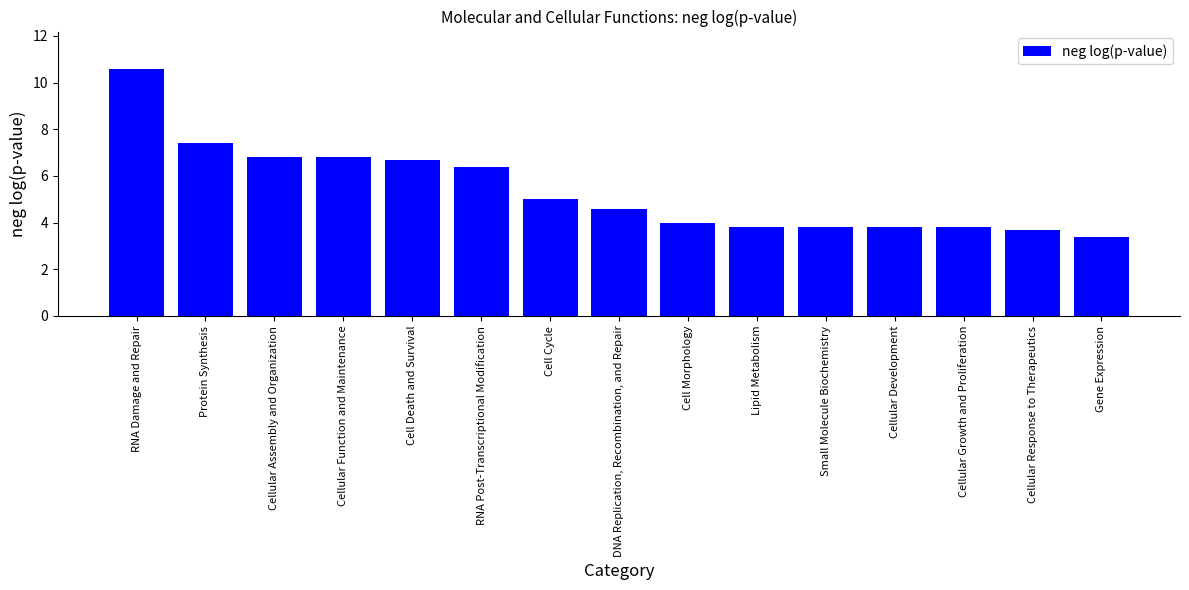

What is the average value?

5.4